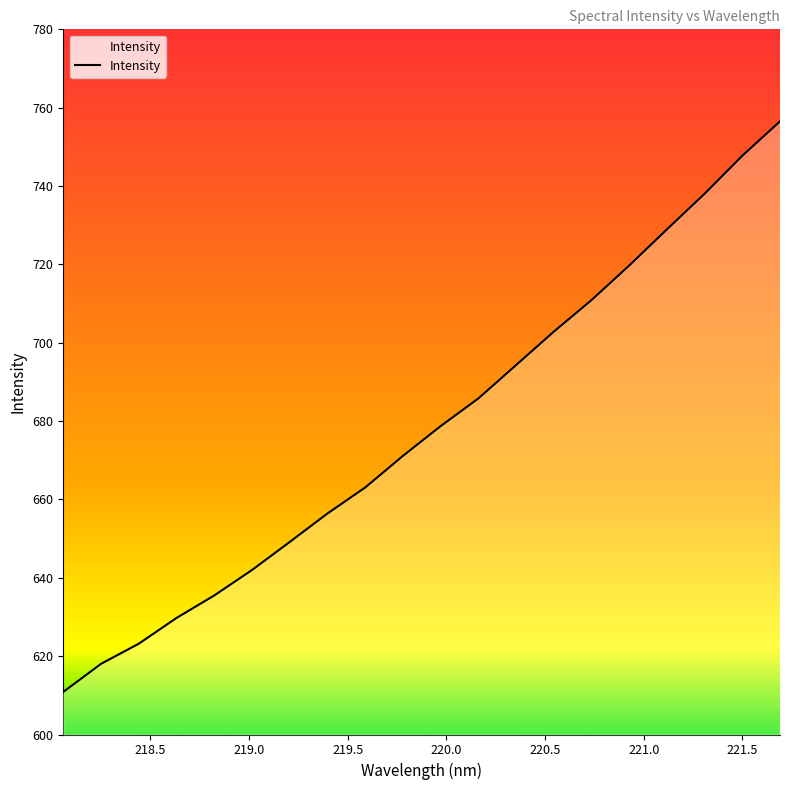

What is the difference between the maximum and minimum values?

145.6